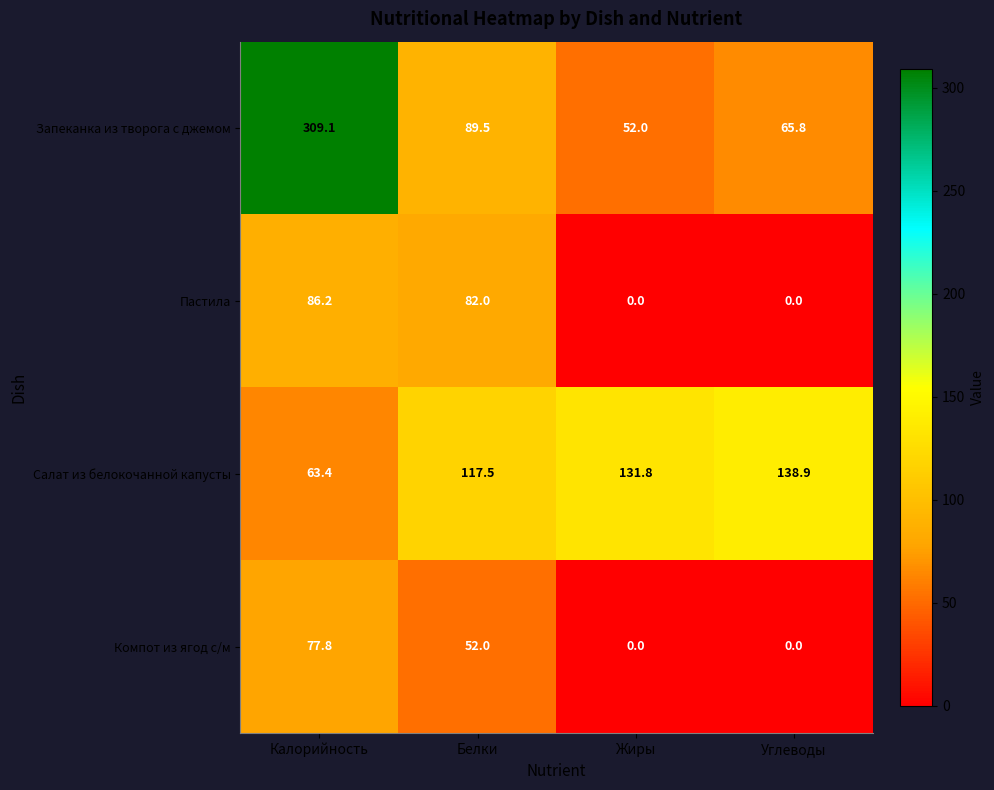

What is the total value across all series at Белки?

341.0